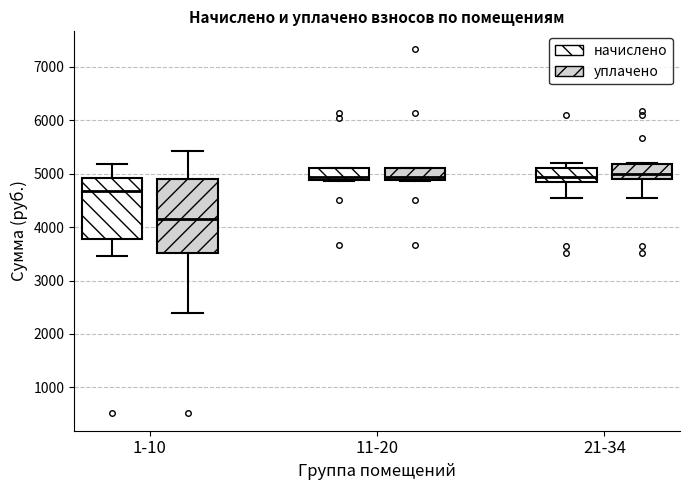

Where does the median line of the box for 1-10 (начислено) sit on the y-axis? The values are not printed on the chart, so give them approximately, as read against the axis.

4700